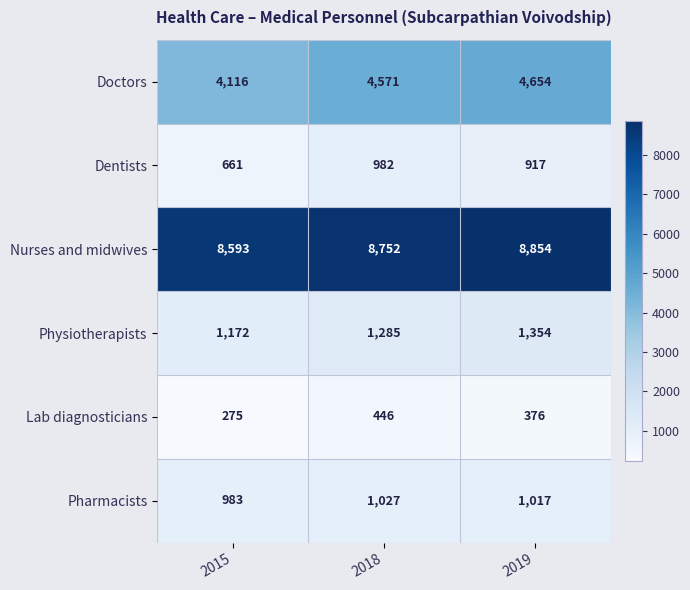

Between 2018 and 2019, which series saw the biggest shift?

Nurses and midwives